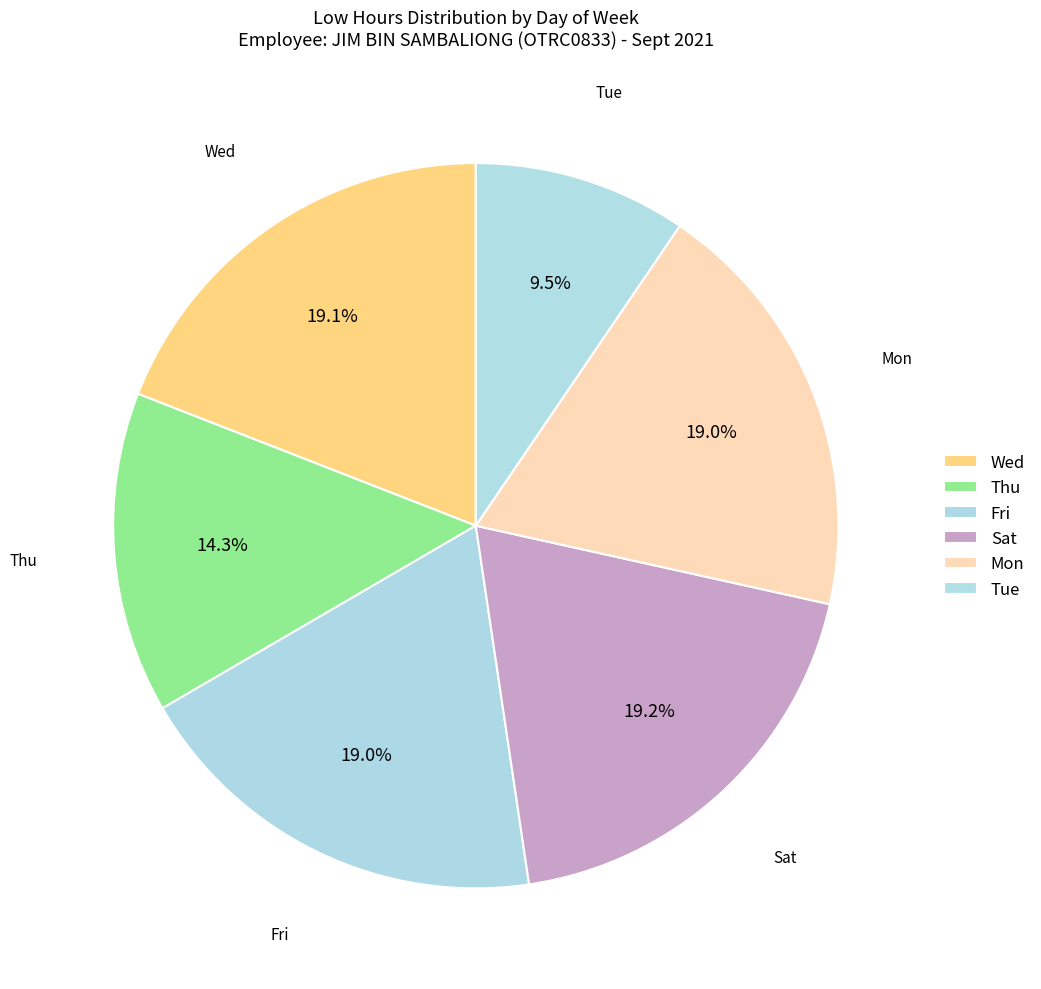

Count the number of slices in the pie.

6